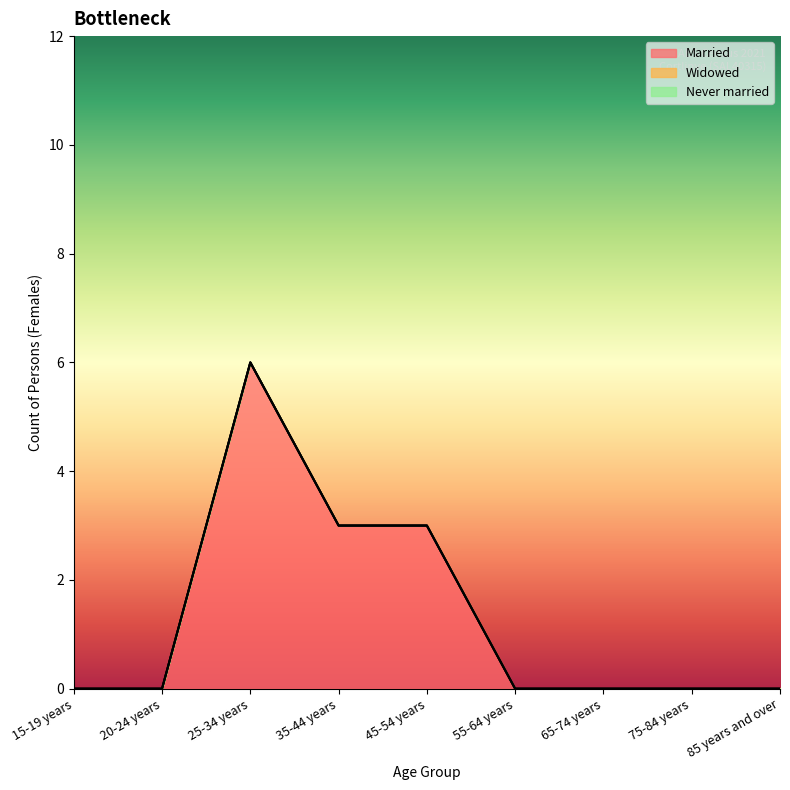

Is the value of Married at 35-44 years greater than the value of Widowed at 15-19 years?

Yes